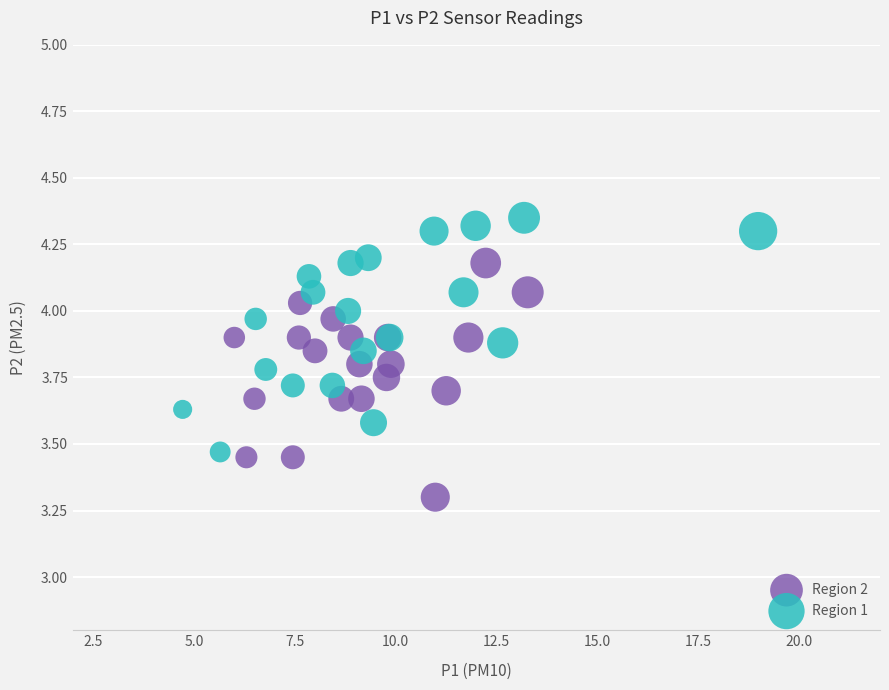

Which series reaches the minimum Y coordinate?

Region 2